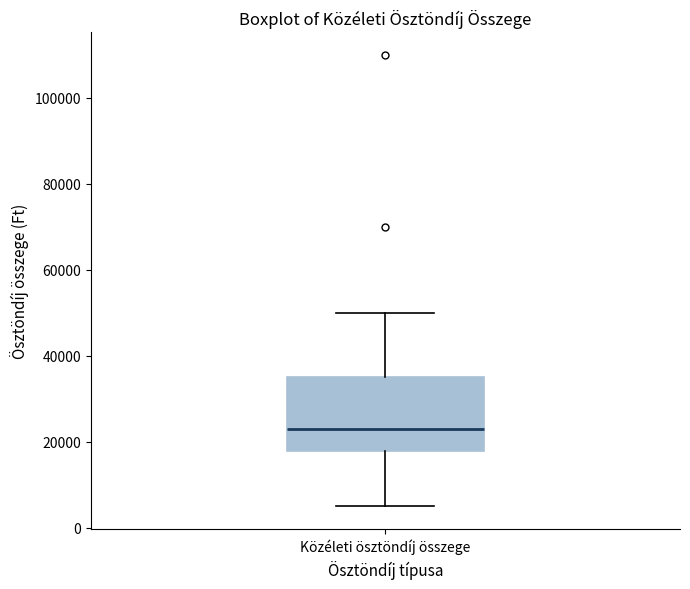

Where does the upper whisker of the box for Közéleti ösztöndíj összege end on the y-axis? The values are not printed on the chart, so give them approximately, as read against the axis.

50000